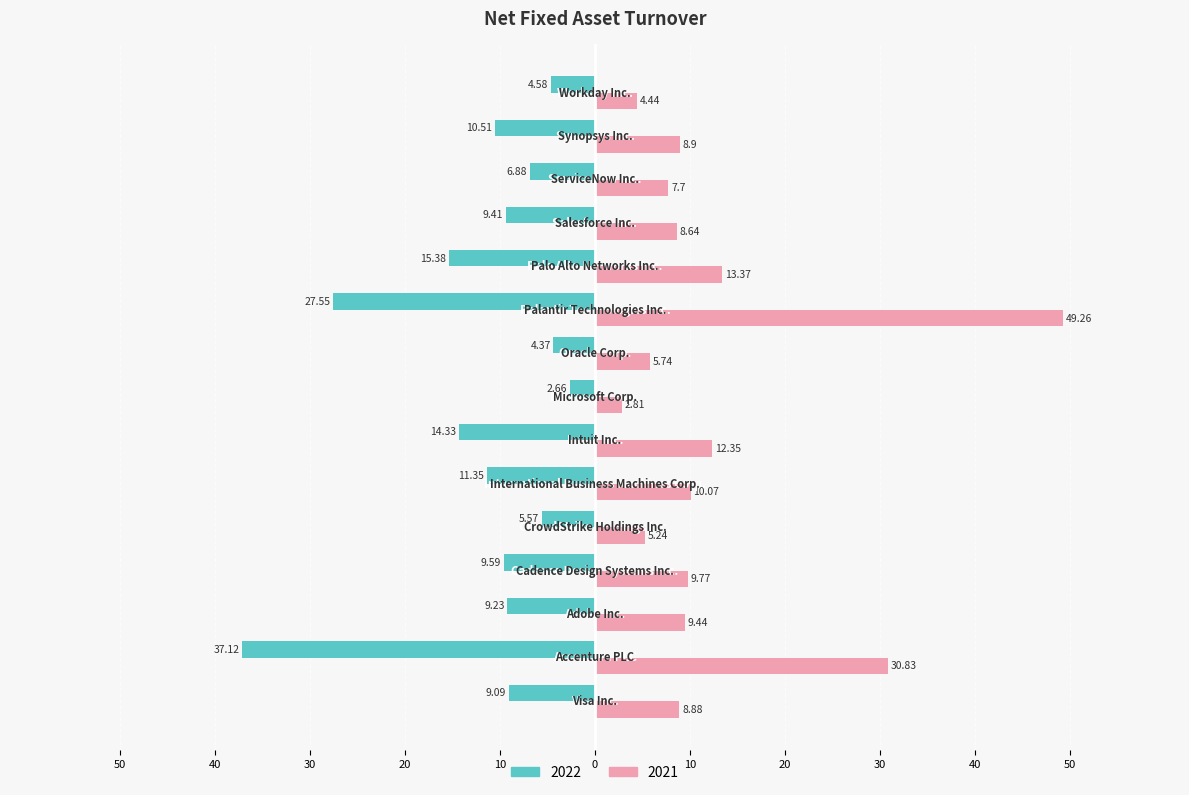

At which category is the sum across all series the highest?

Palantir Technologies Inc.